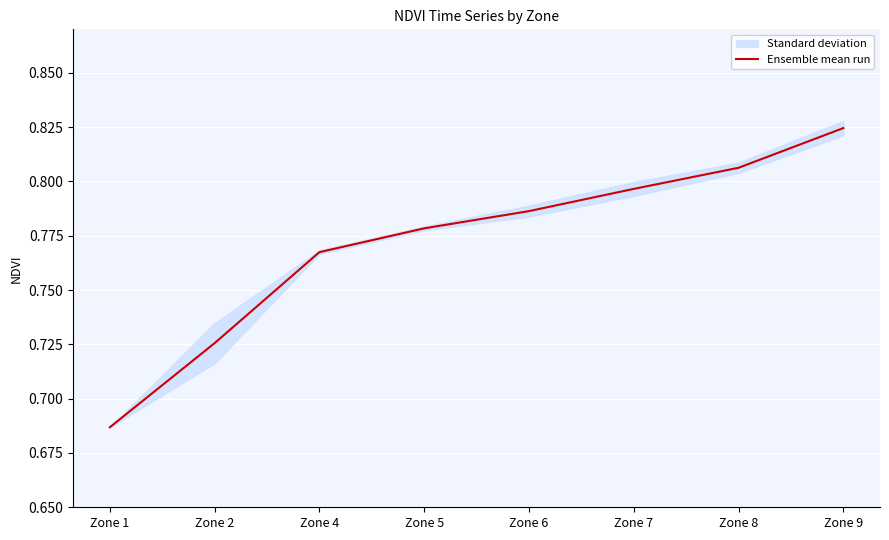

List the labels in order of value, largest first.

Zone 9, Zone 8, Zone 7, Zone 6, Zone 5, Zone 4, Zone 2, Zone 1